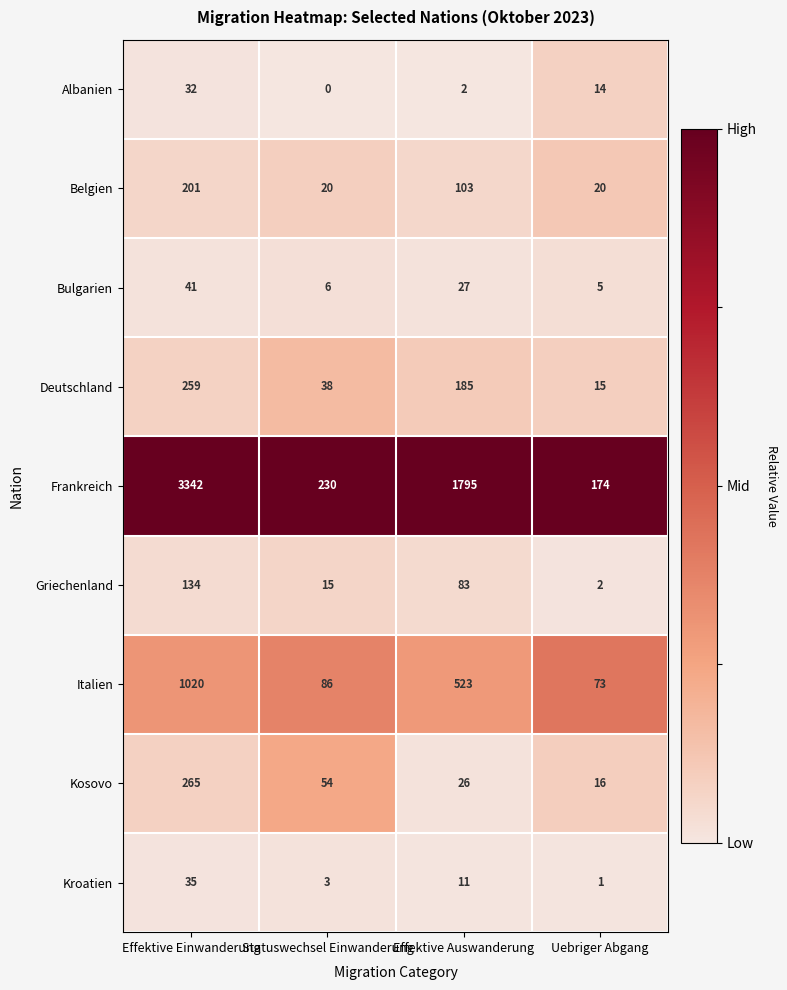

The value of Griechenland at Uebriger Abgang is 1. True or false?

False